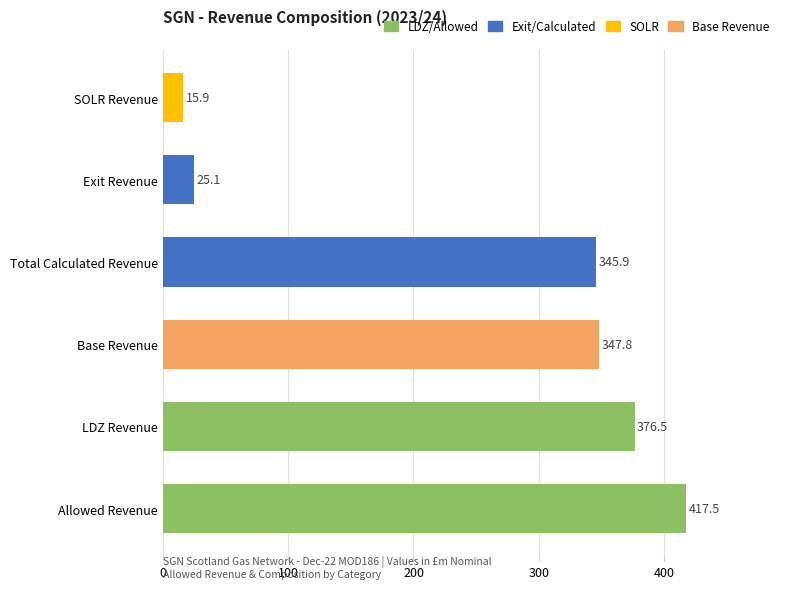

What is the difference between the maximum and minimum values?

401.6